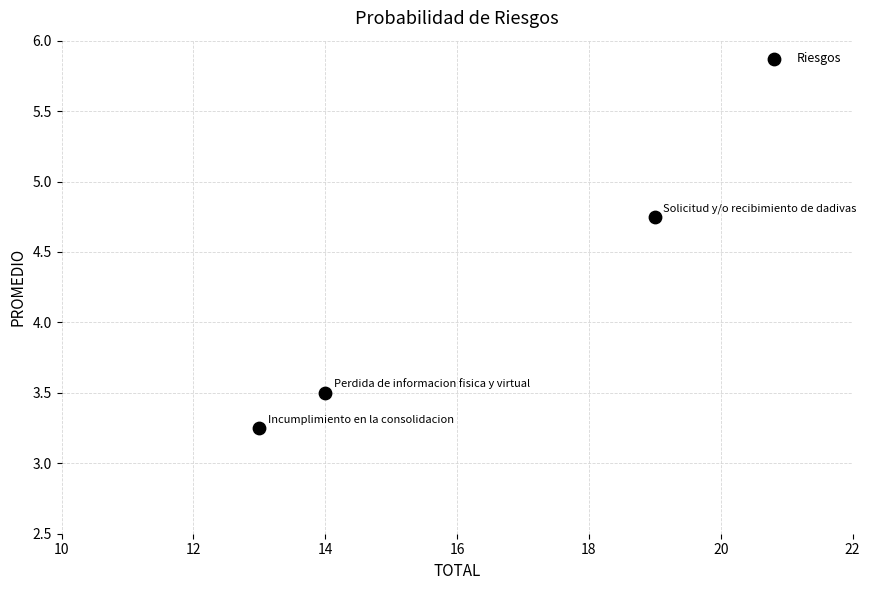

What is the range of Y values (max minus min)?

1.5